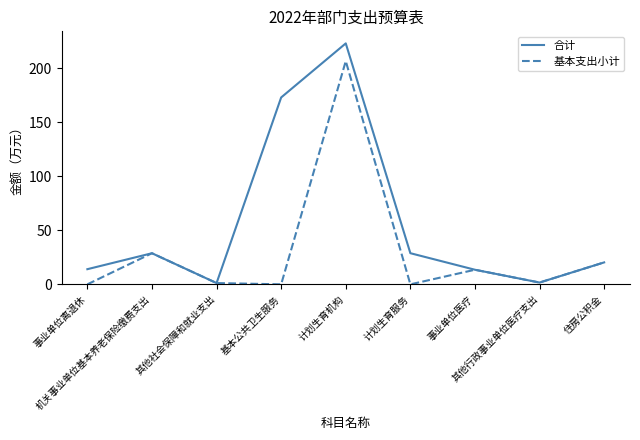

How many values in the 合计 series are below 20?

4